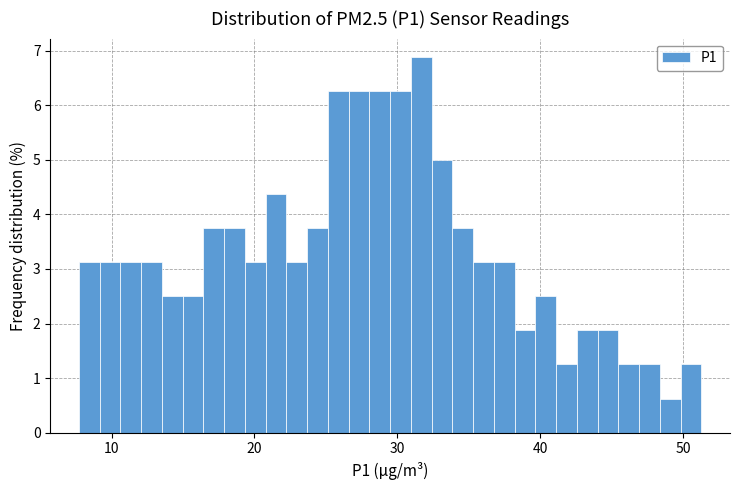

Around what value on the x-axis is the tallest bar? Give the approximate position of its centre, as read against the axis.

32